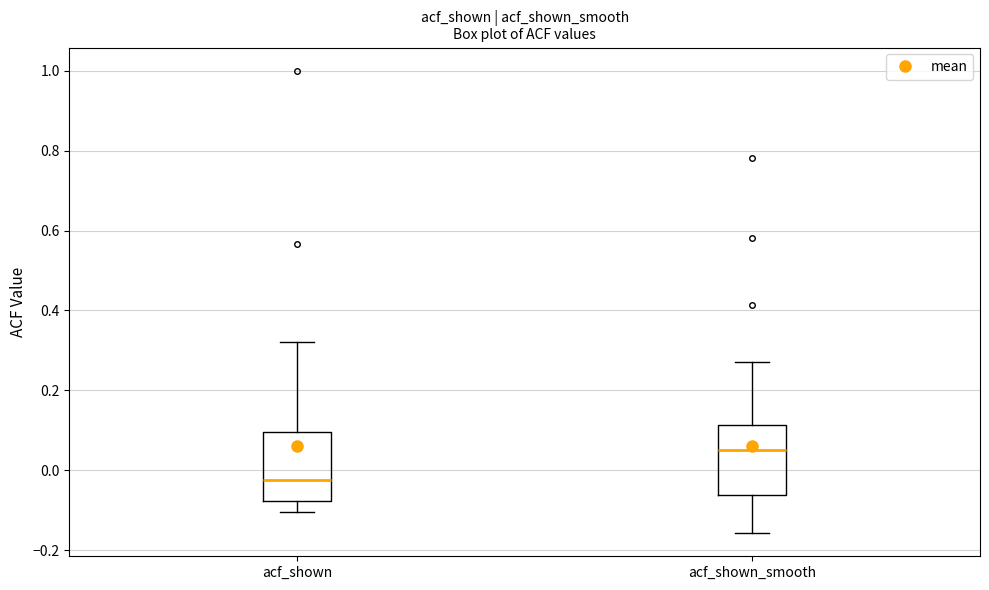

Reading left to right, read every box against the y-axis: the position of its median line, the range the box covers, and the ends of its whiskers. The values are not printed on the chart, so give them approximately, as read against the axis.

acf_shown: median -0.02, box -0.08 to 0.10, whiskers -0.10 to 0.32
acf_shown_smooth: median 0.06, box -0.06 to 0.12, whiskers -0.16 to 0.28